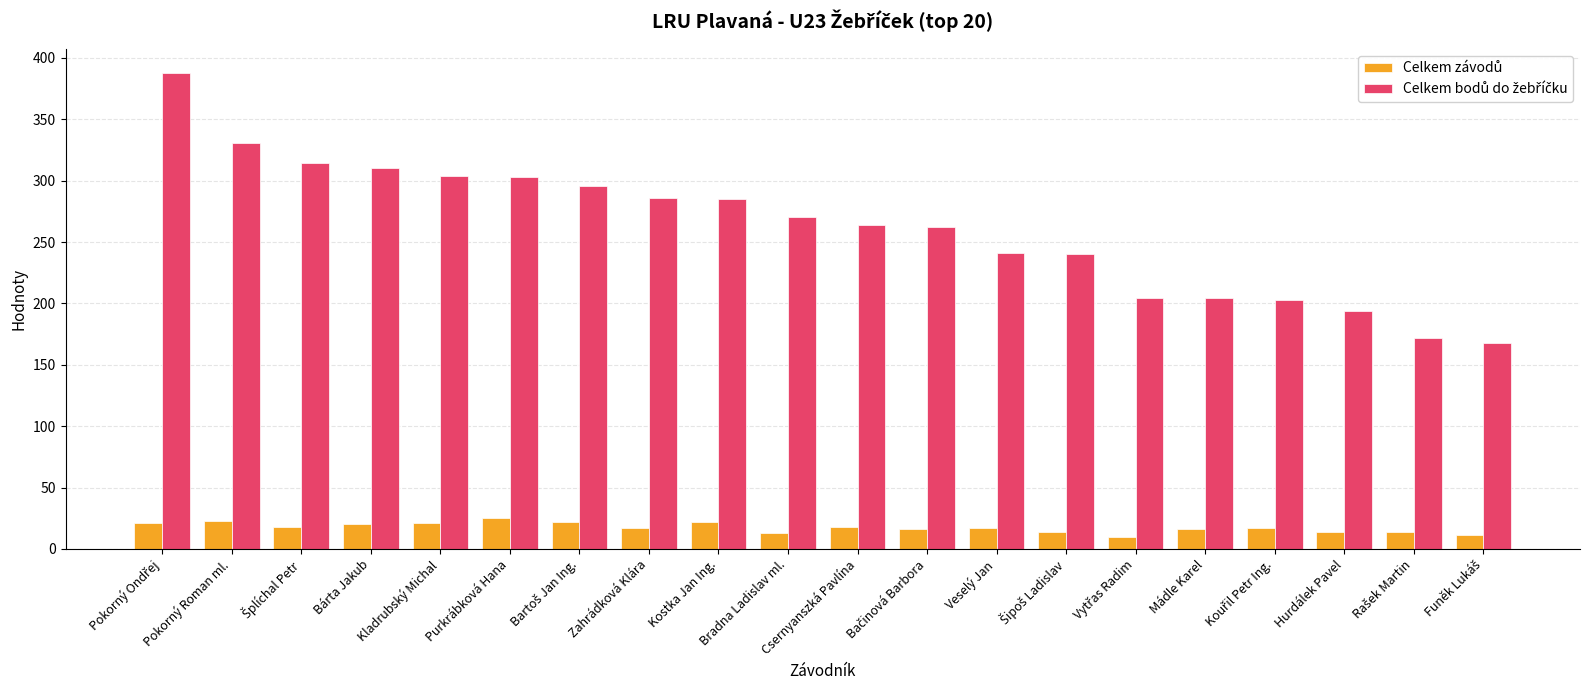

What is the difference between the highest and lowest values at Bárta Jakub?

290